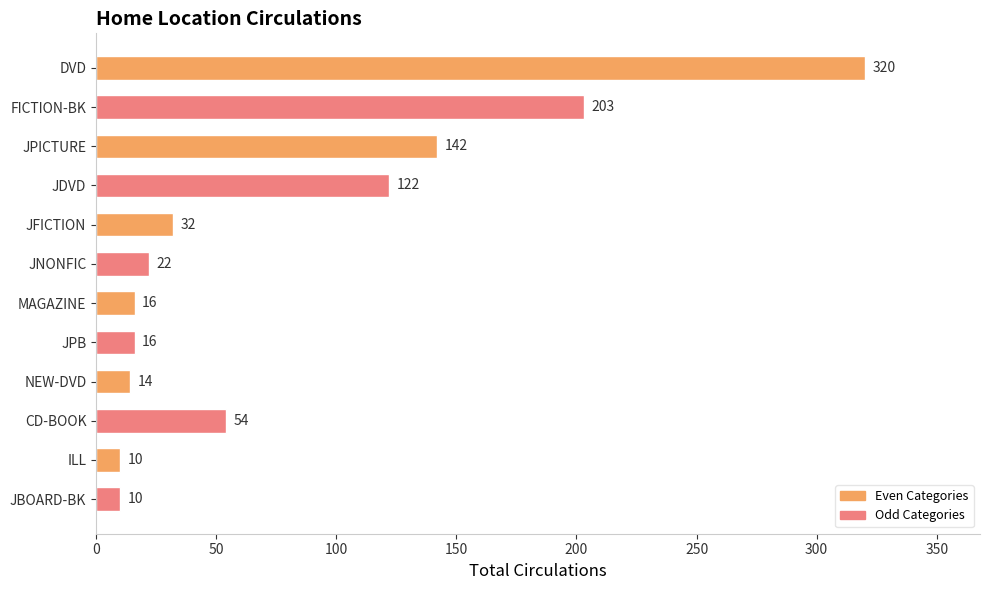

Read the value at JBOARD-BK, to the nearest 5.

10